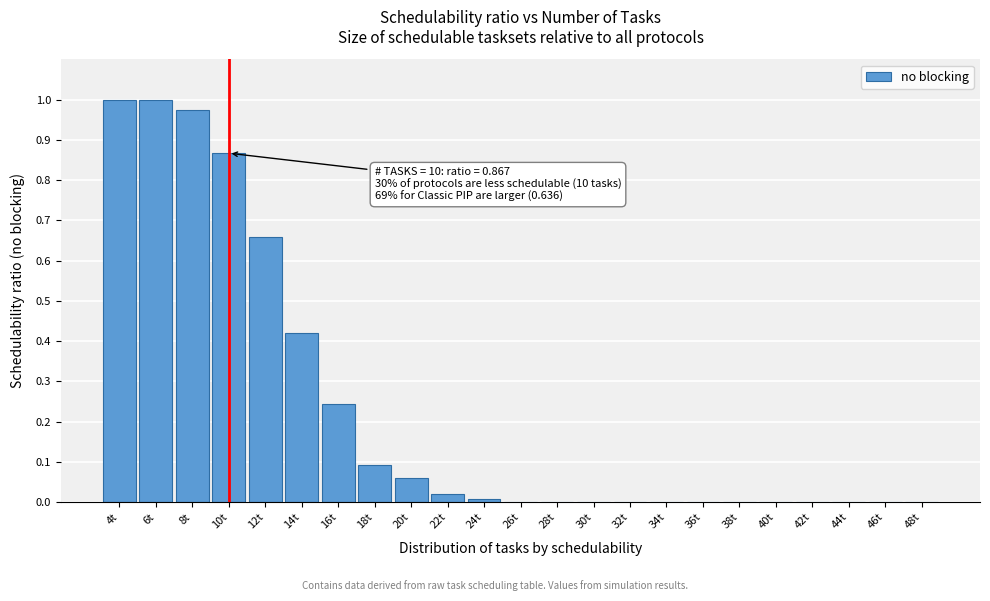

What is the sum of all values?

5.3